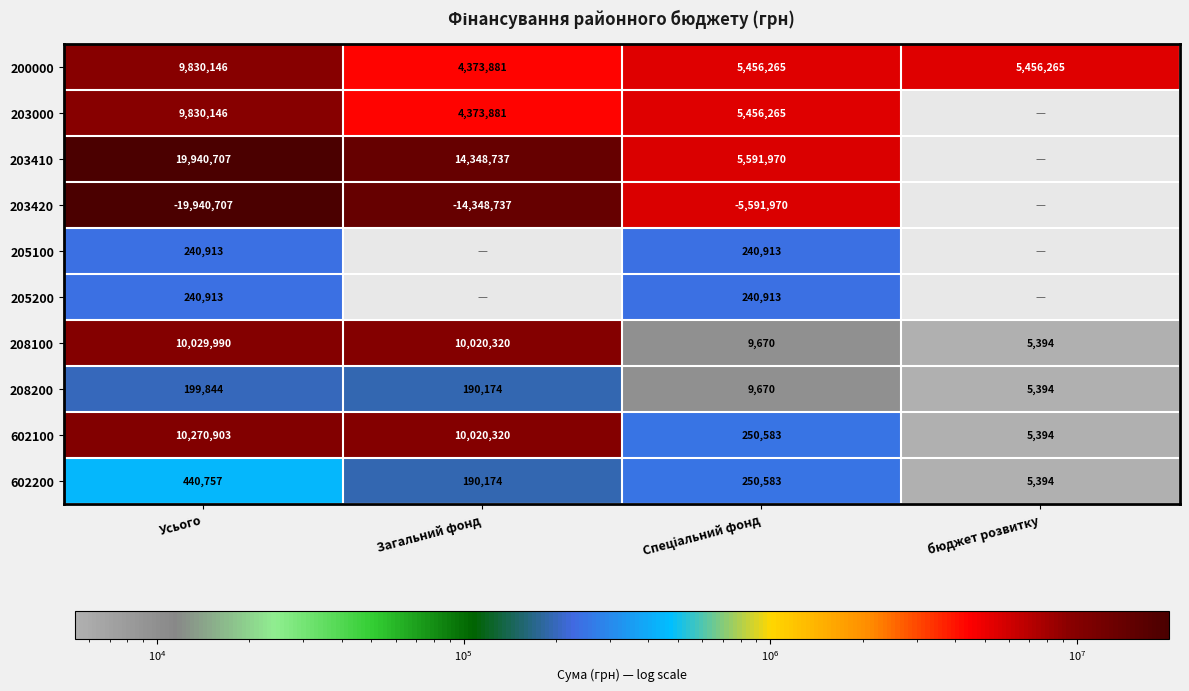

Is the value of 203000 at Усього greater than the value of 208100 at Загальний фонд?

No